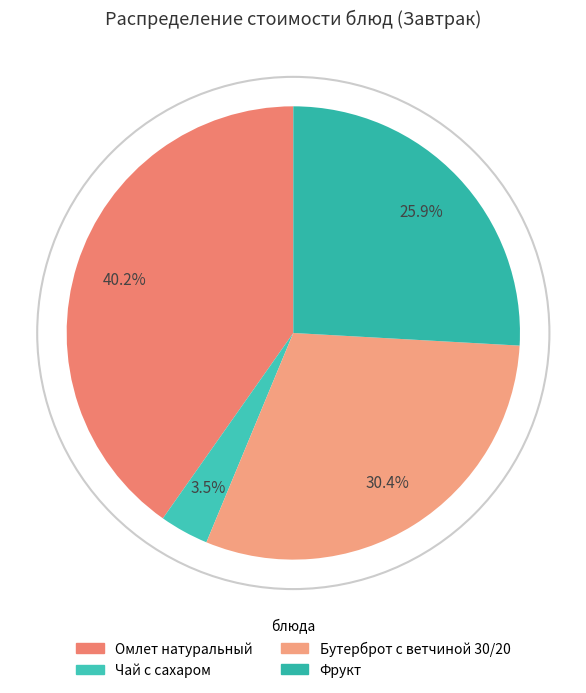

What percentage do Чай с сахаром and Бутерброт с ветчиной 30/20 together represent?

33.9%